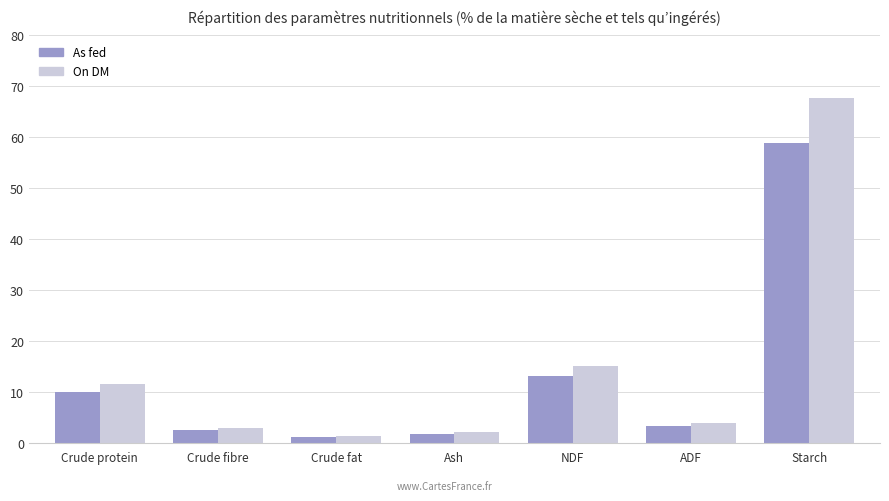

What is the total value across all series at ADF?

7.1